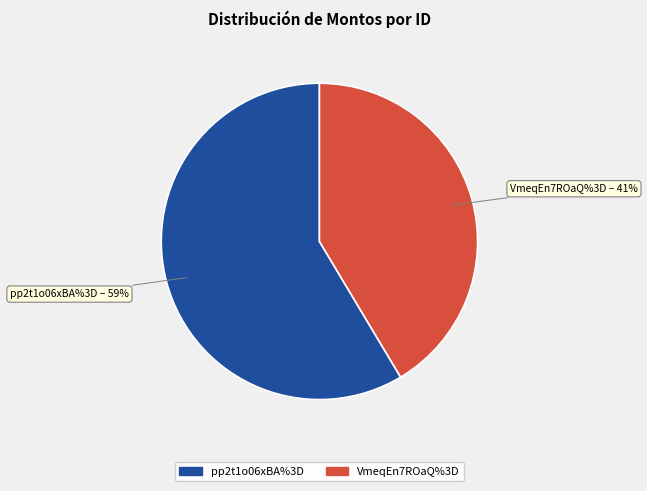

Which category accounts for the majority?

pp2t1o06xBA%3D